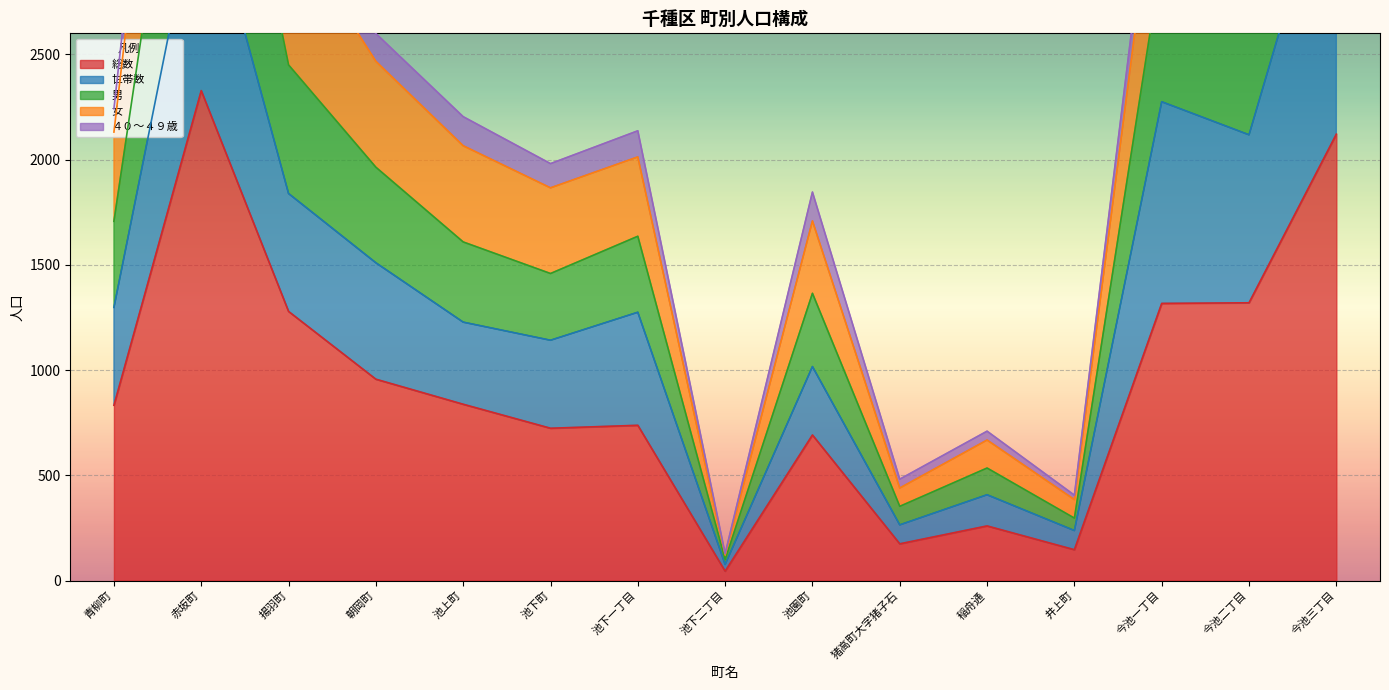

How many interior local valleys does the 総数 series have?

4